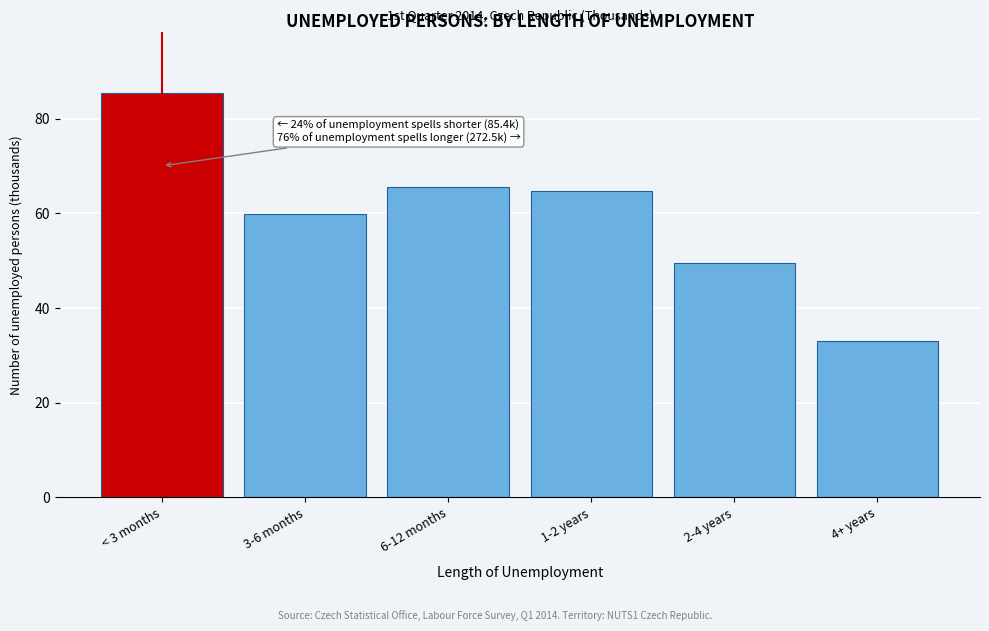

Reading right to left, what are all the values shown in this chart?

4+ years=32.9	2-4 years=49.5	1-2 years=64.8	6-12 months=65.5	3-6 months=59.8	< 3 months=85.4